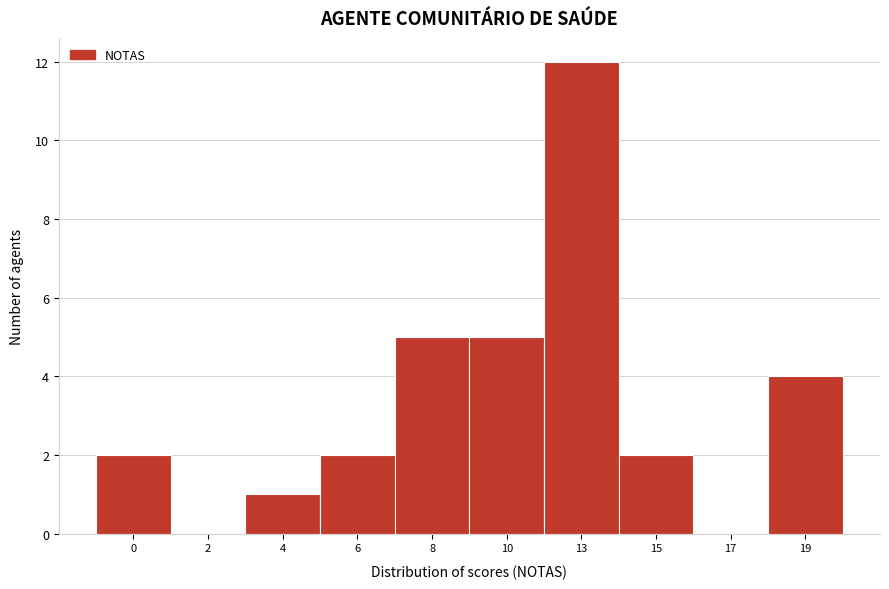

Reading left to right, what are all the values shown in this chart?

0=2	2=0	4=1	6=2	8=5	10=5	13=12	15=2	17=0	19=4